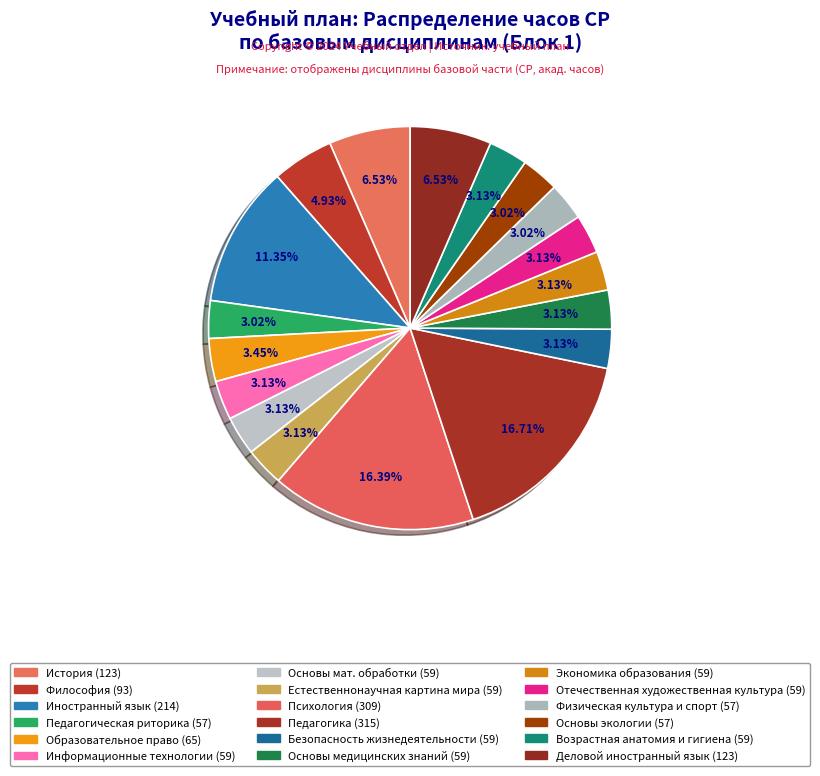

How many slices are in this pie chart?

18